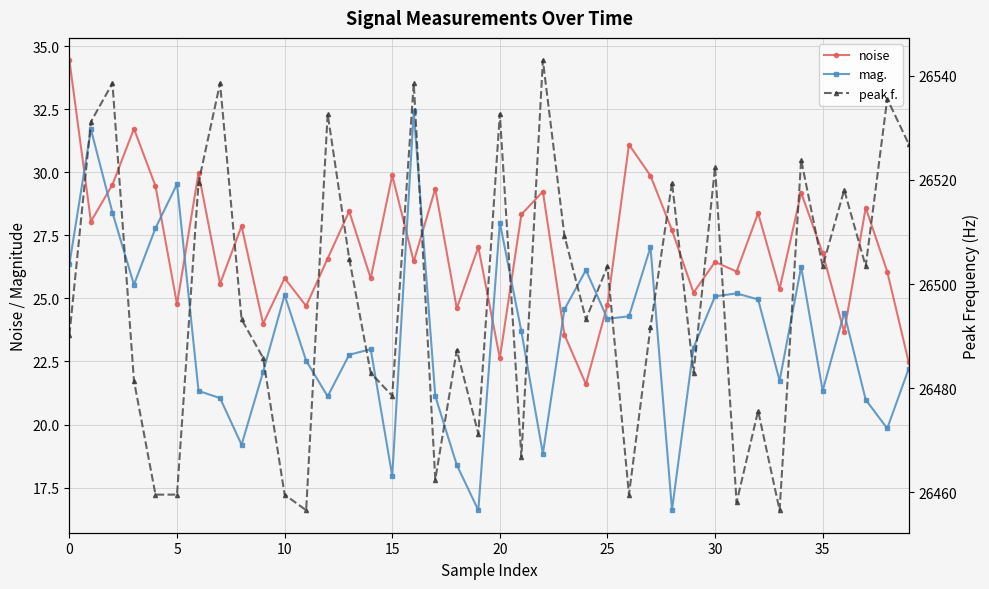

The peak f. series shows 11670.7 at 28. True or false?

False